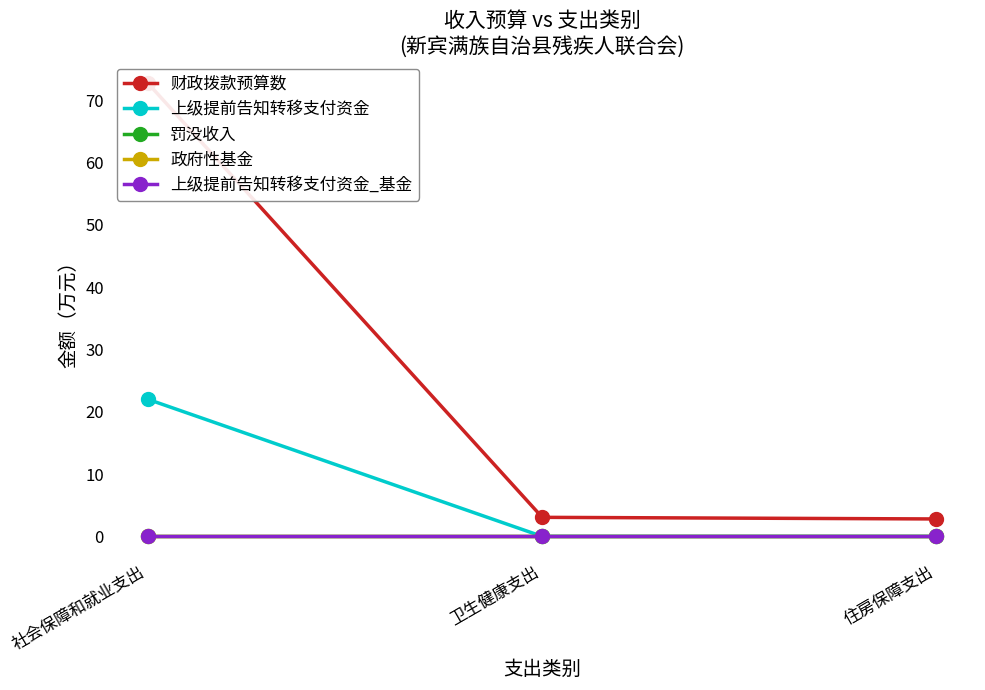

How many lines are shown in the chart?

5